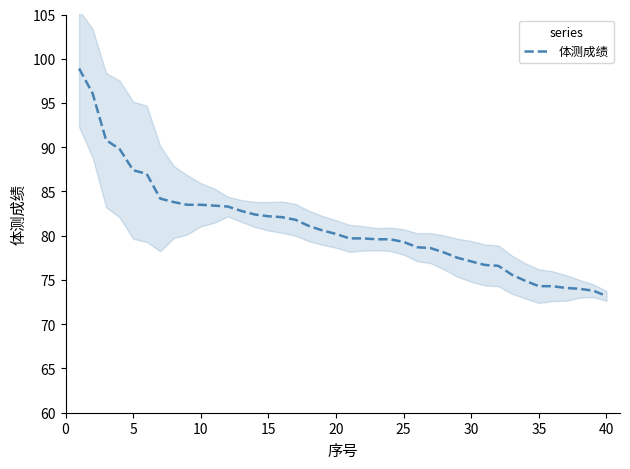

How many lines are shown in the chart?

1